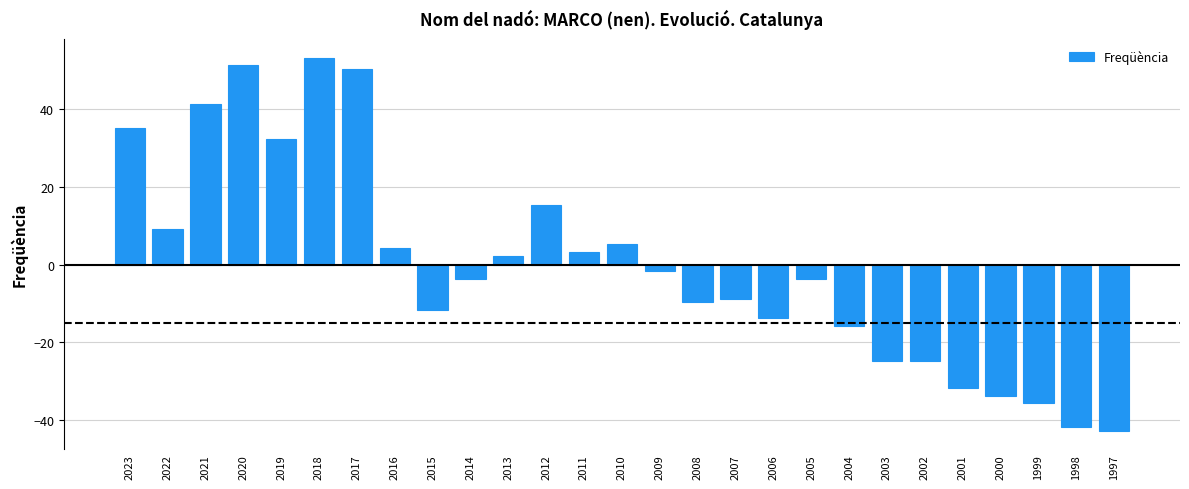

What is the approximate value at 2007?

-8.7